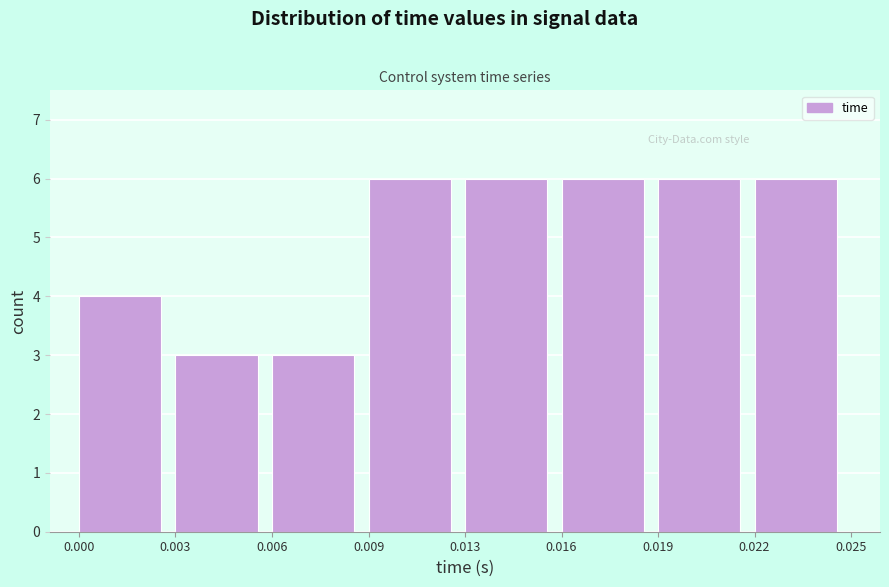

Reading left to right, what are all the values shown in this chart?

0.000=4	0.003=3	0.006=3	0.009=6	0.013=6	0.016=6	0.019=6	0.022=6